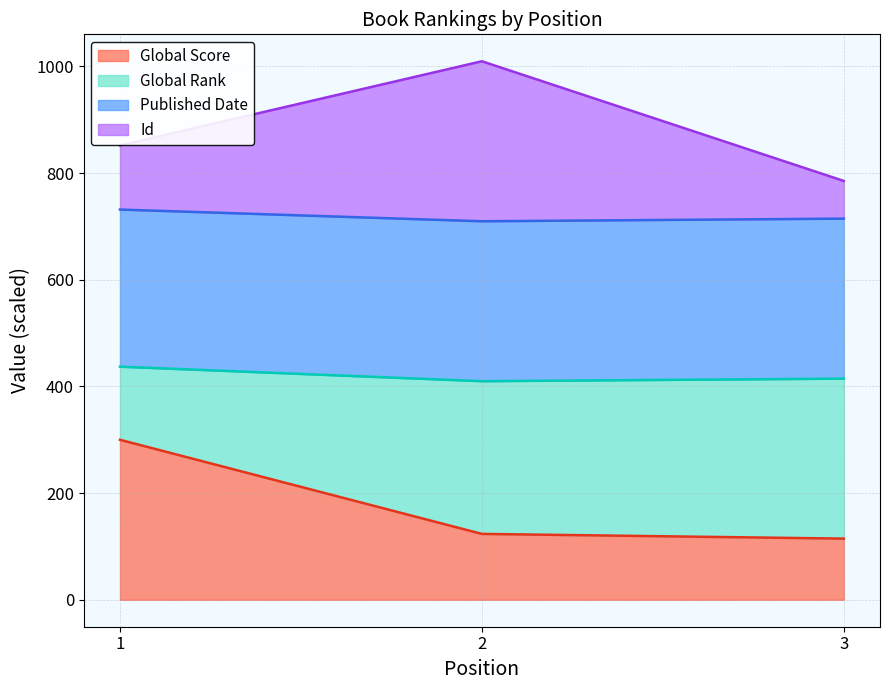

How many lines are shown in the chart?

4